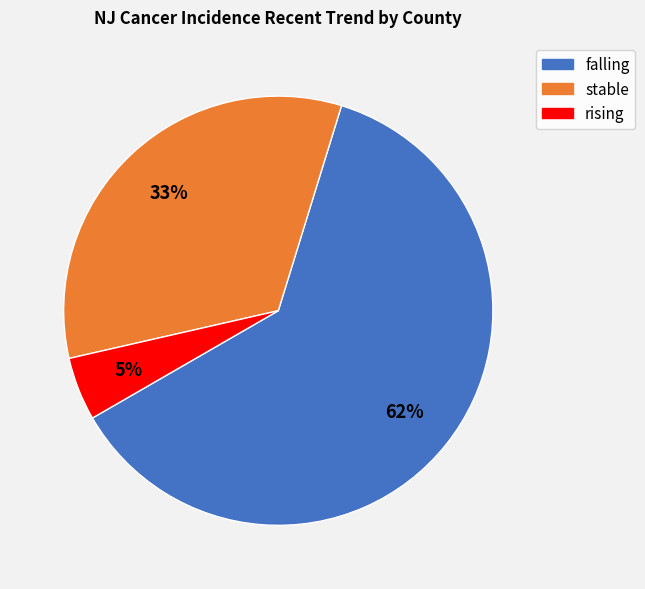

What is the smallest slice in the pie chart?

rising